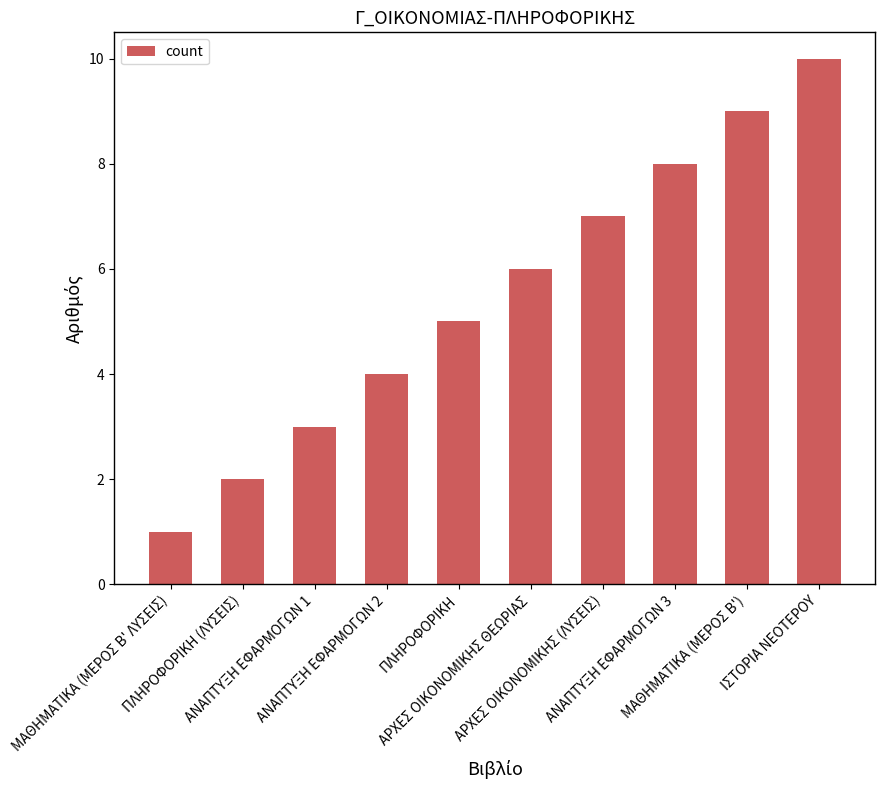

What is the value of the 6th bar from the left?

6